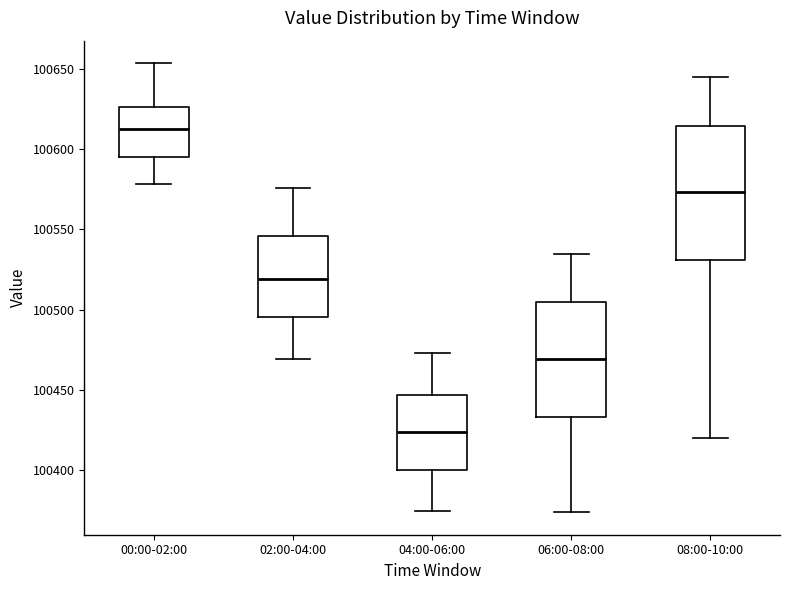

Reading left to right, read every box against the y-axis: the position of its median line, the range the box covers, and the ends of its whiskers. The values are not printed on the chart, so give them approximately, as read against the axis.

00:00-02:00: median 100610, box 100595 to 100625, whiskers 100580 to 100655
02:00-04:00: median 100520, box 100495 to 100545, whiskers 100470 to 100575
04:00-06:00: median 100425, box 100400 to 100445, whiskers 100375 to 100475
06:00-08:00: median 100470, box 100435 to 100505, whiskers 100375 to 100535
08:00-10:00: median 100575, box 100530 to 100615, whiskers 100420 to 100645